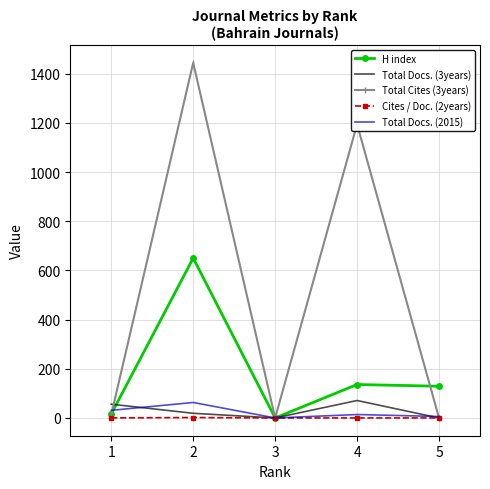

True or false: Total Docs. (2015) has more than 2 interior local peaks.

False